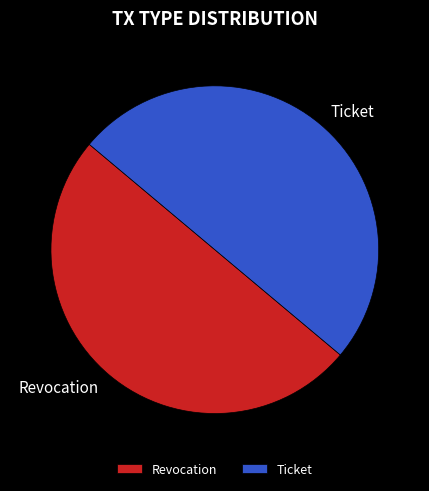

Combined, do Revocation and Ticket account for over 50%?

Yes